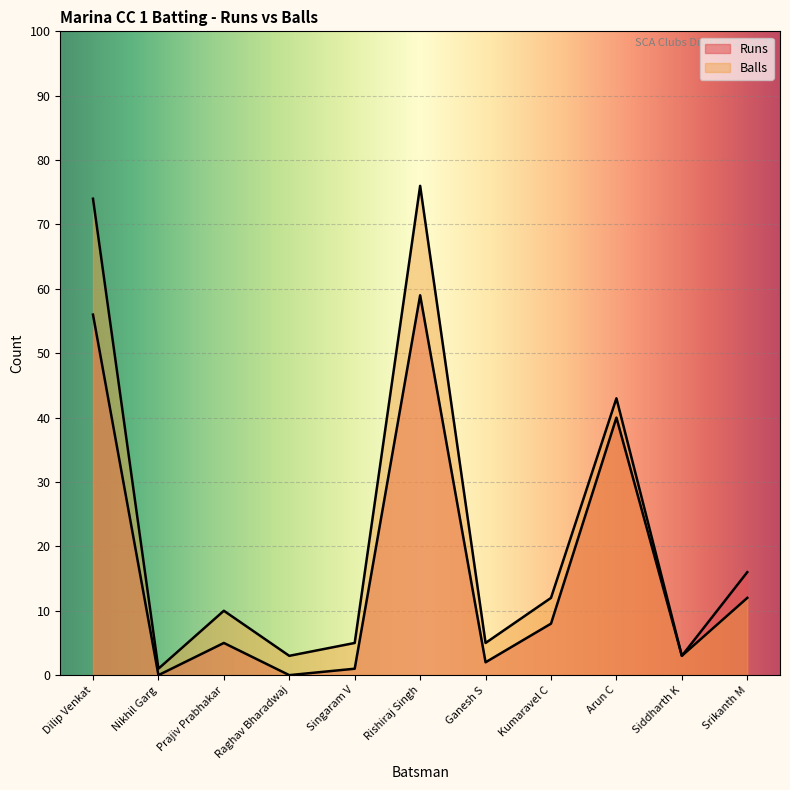

Which series has the largest total across all categories?

Balls